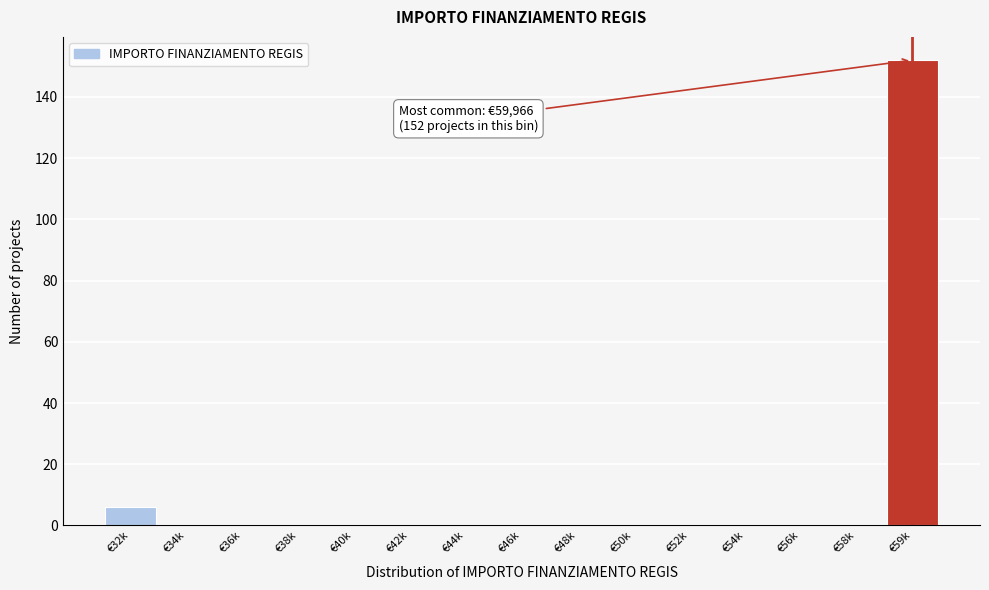

Reading right to left, what are all the values shown in this chart?

€59k=152	€58k=0	€56k=0	€54k=0	€52k=0	€50k=0	€48k=0	€46k=0	€44k=0	€42k=0	€40k=0	€38k=0	€36k=0	€34k=0	€32k=6